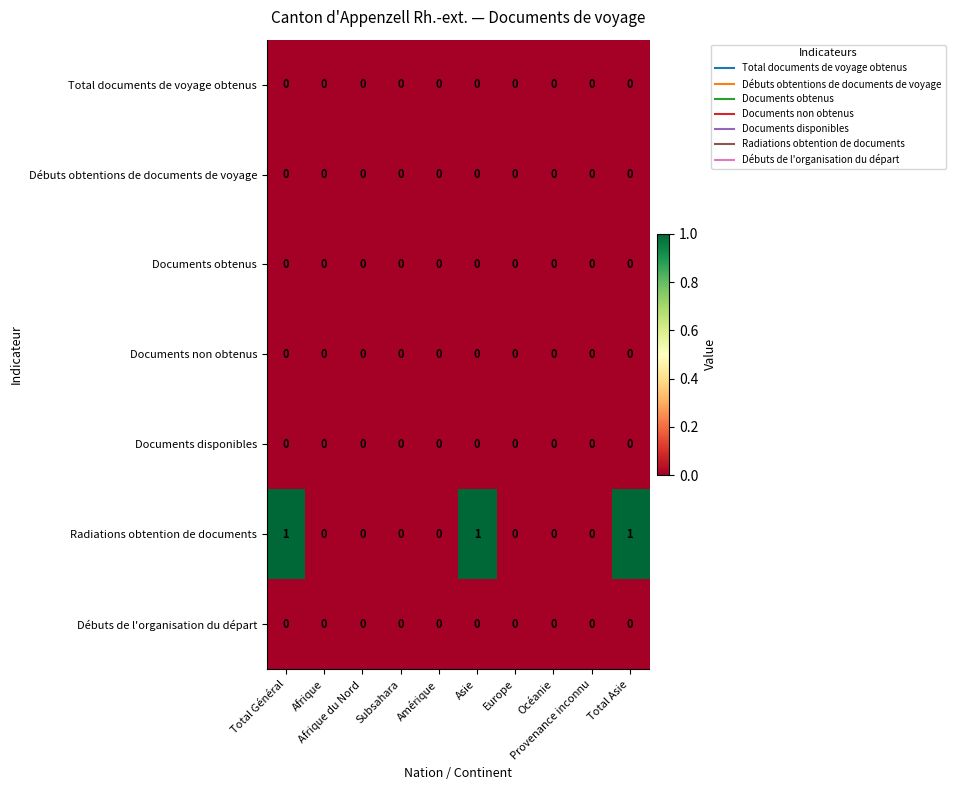

Which series has the largest total across all categories?

Radiations obtention de documents